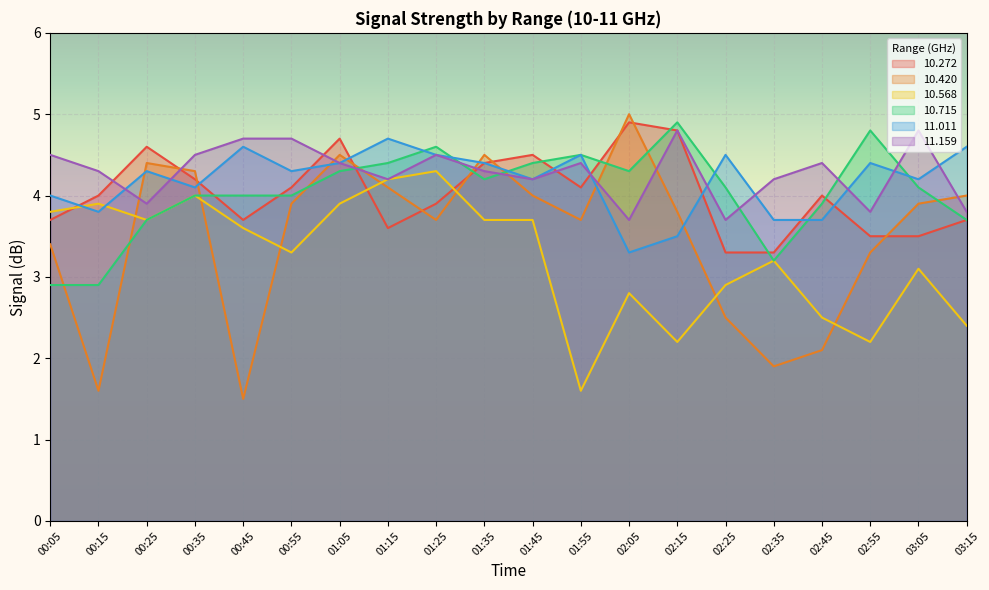

In 10.568, how many points are lower than both neighbors (excluding endpoints)?

5